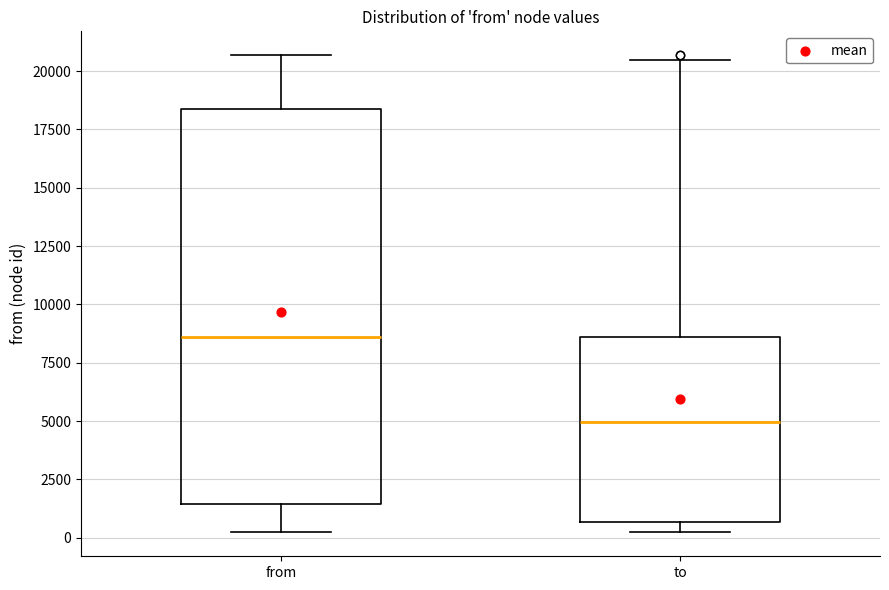

Reading left to right, read every box against the y-axis: the position of its median line, the range the box covers, and the ends of its whiskers. The values are not printed on the chart, so give them approximately, as read against the axis.

from: median 8500, box 1500 to 18500, whiskers 0 to 20500
to: median 5000, box 500 to 8500, whiskers 0 to 20500